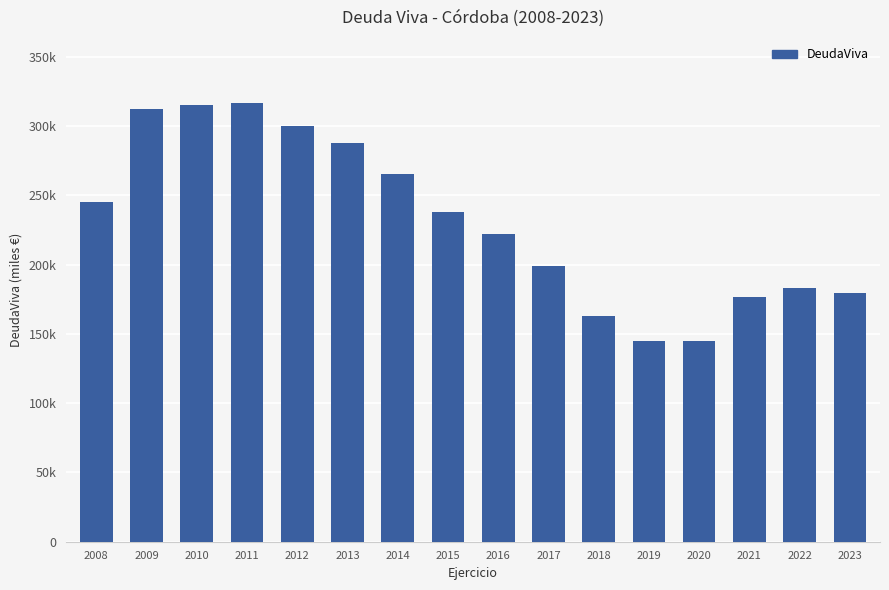

Where does the data first go above 238307?

2008